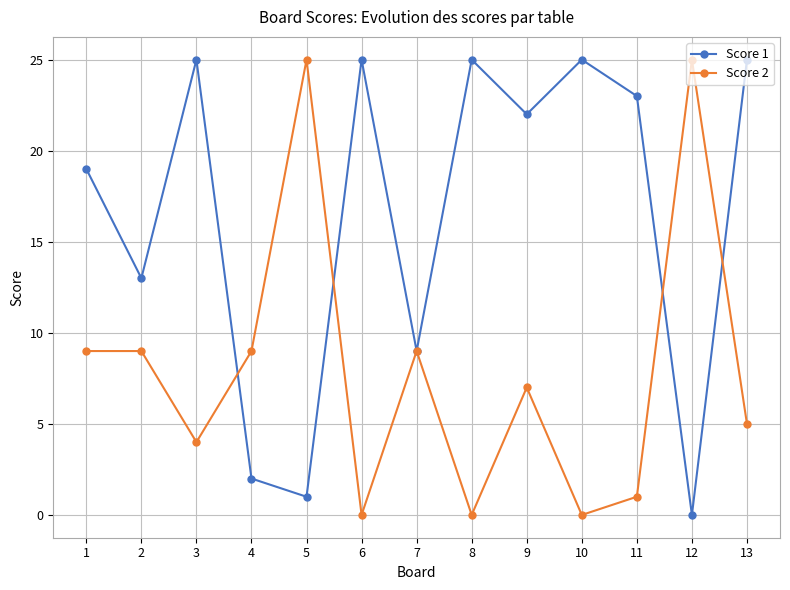

Count the number of categories in the chart.

13